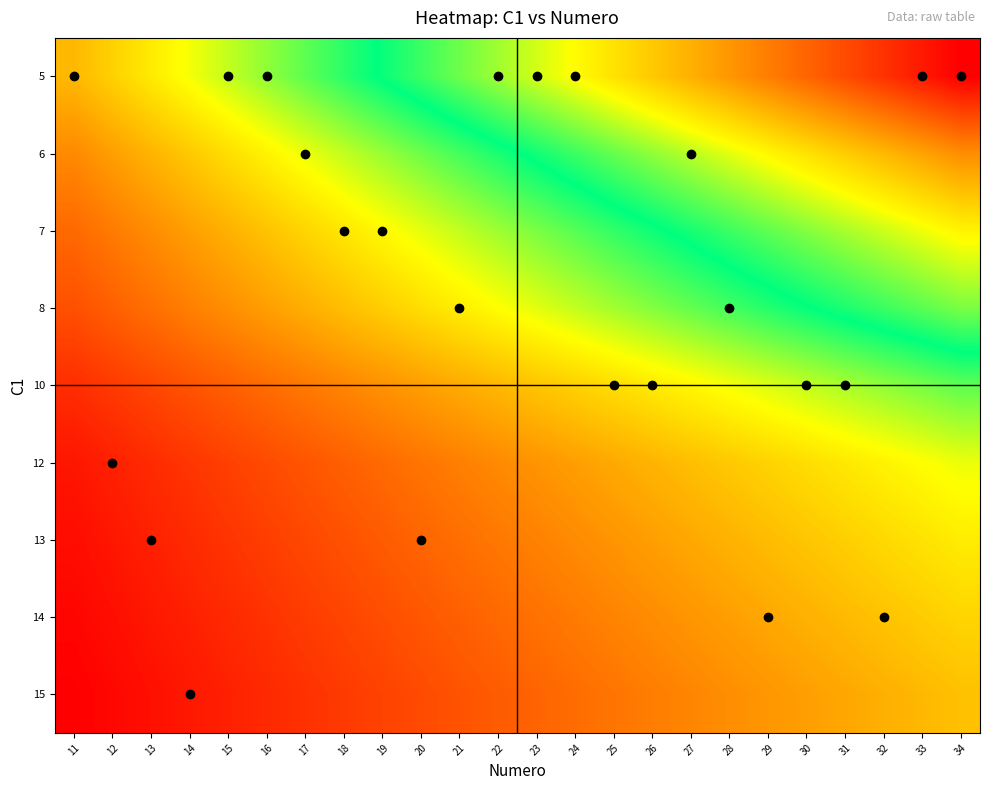

At which category is the sum across all series the highest?

34